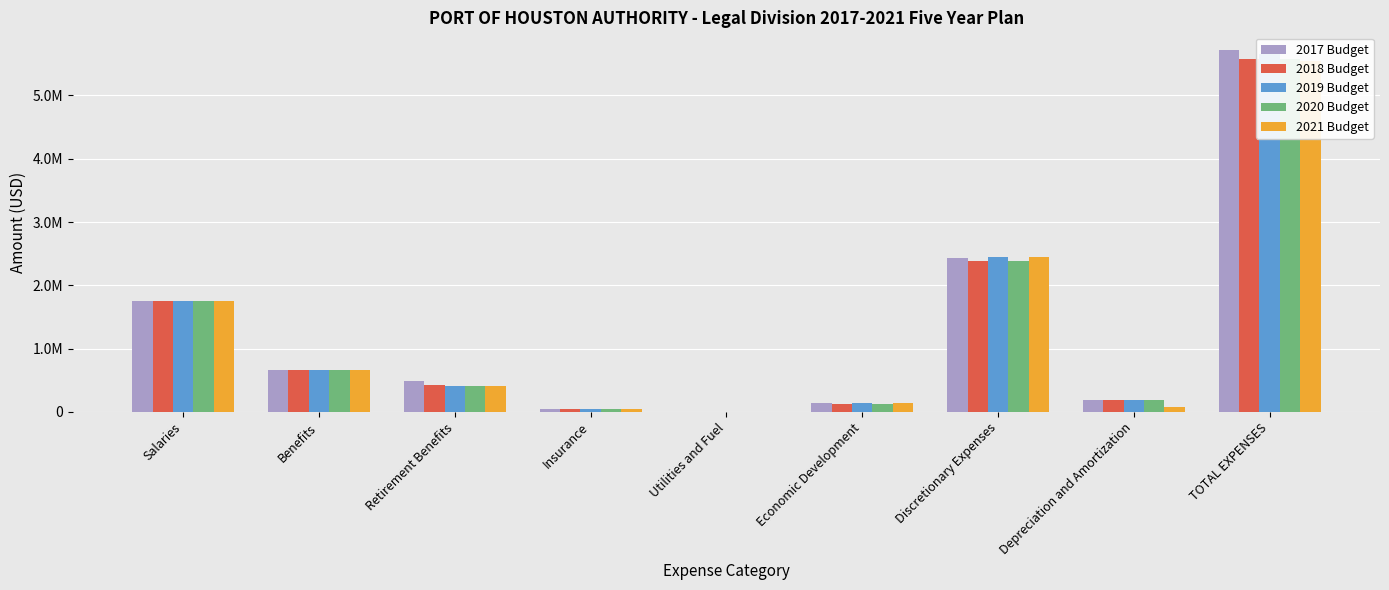

List the series in order of their peak value, highest first.

2017 Budget, 2019 Budget, 2018 Budget, 2020 Budget, 2021 Budget